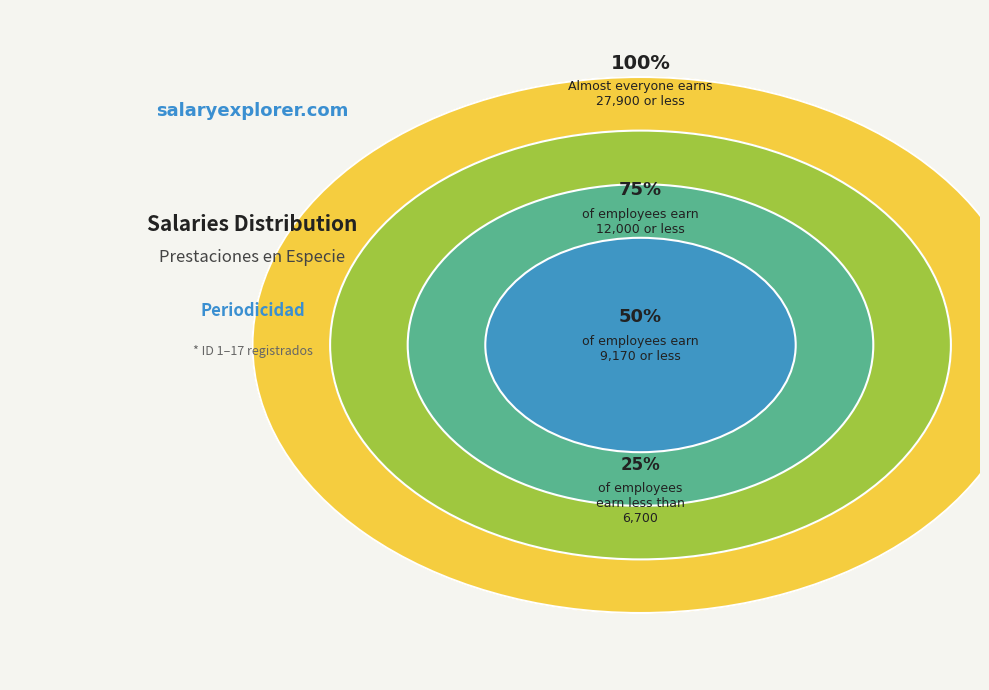

What is the change in value from 12 to 16?

+4